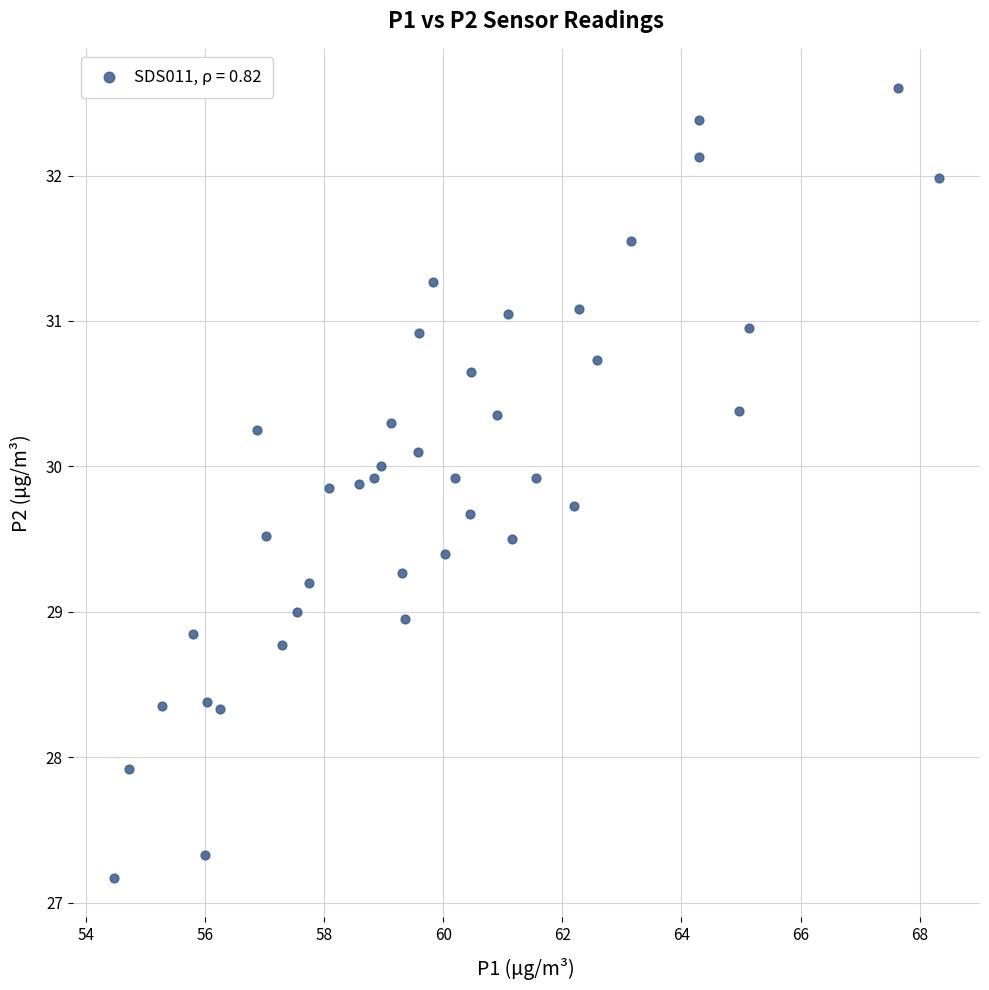

What is the range of Y values (max minus min)?

5.4